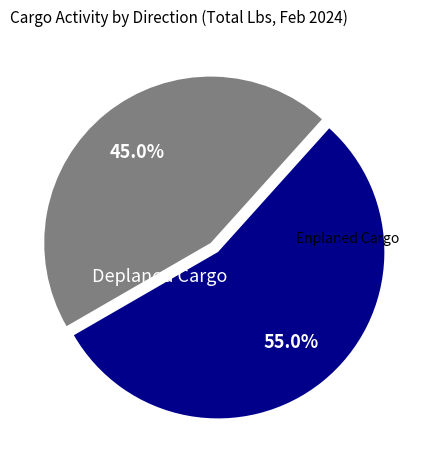

What percentage is the Deplaned Cargo slice, to the nearest percent?

55%